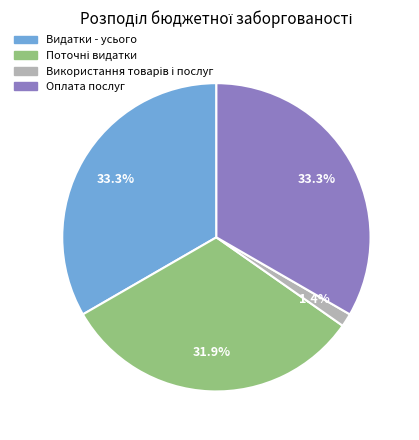

Is Видатки - усього the majority of the pie?

No